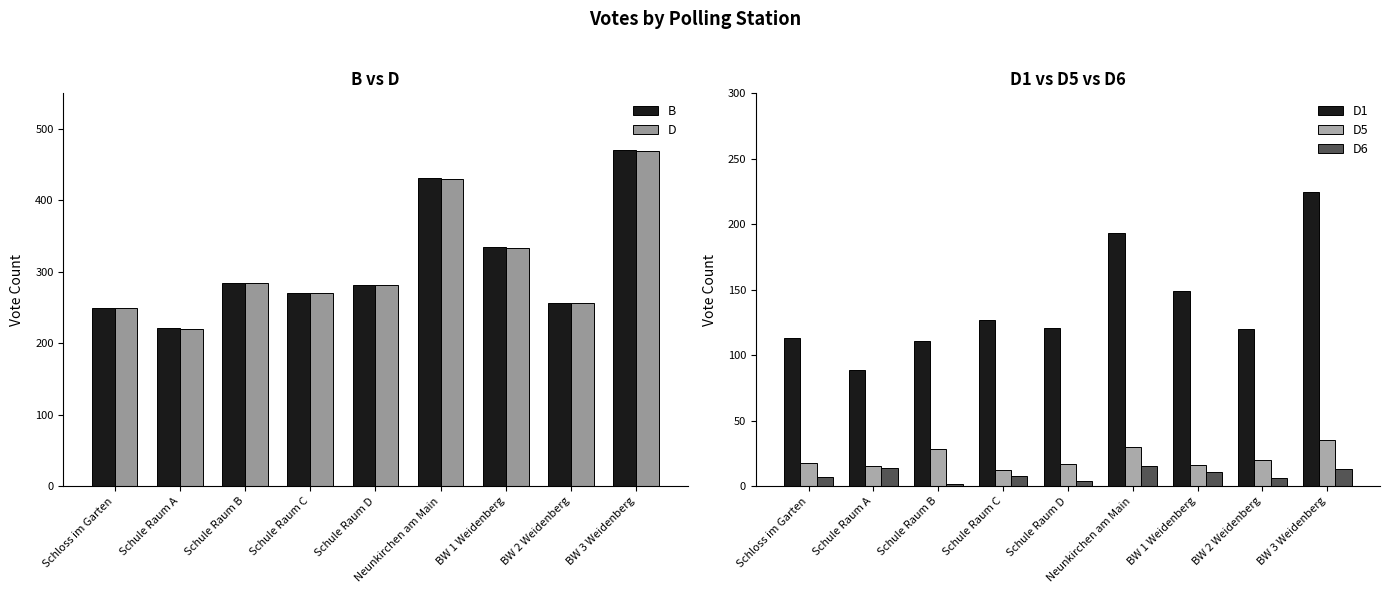

At which category is the sum across all series the highest?

BW 3 Weidenberg